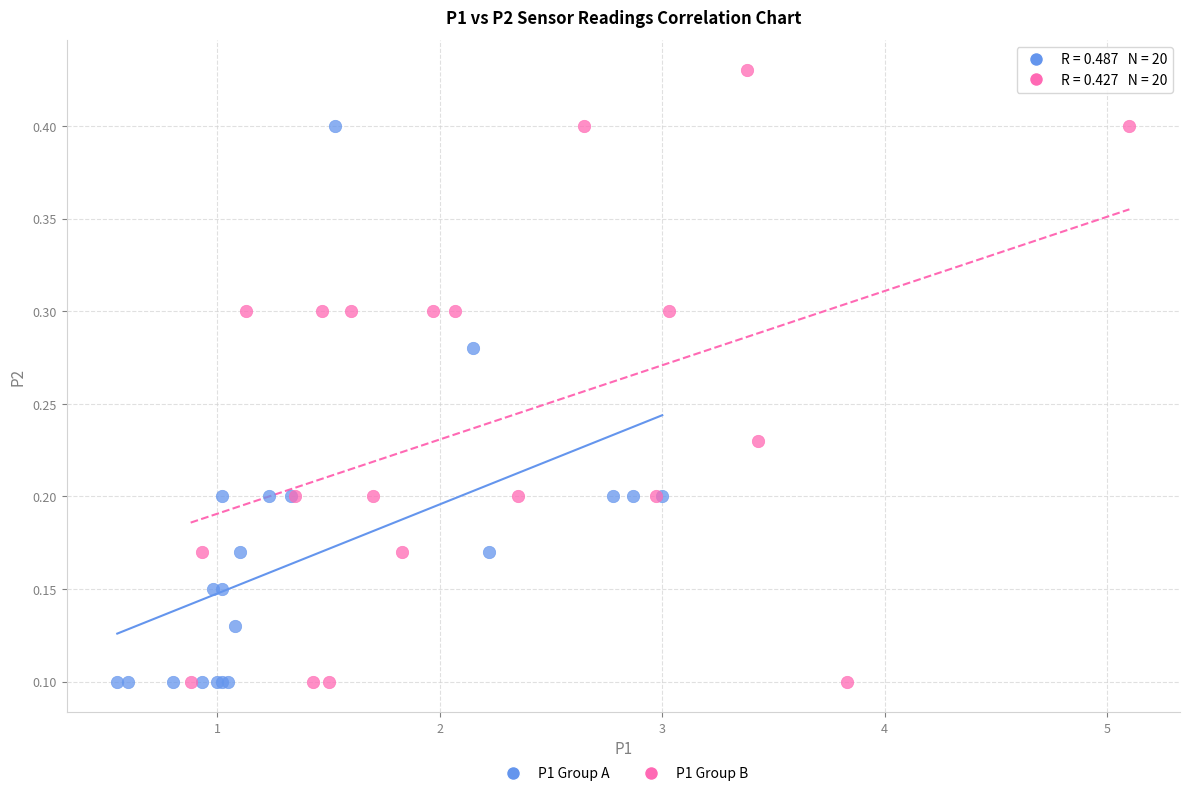

What are all the series names shown in the legend?

P1 Group A, P1 Group B